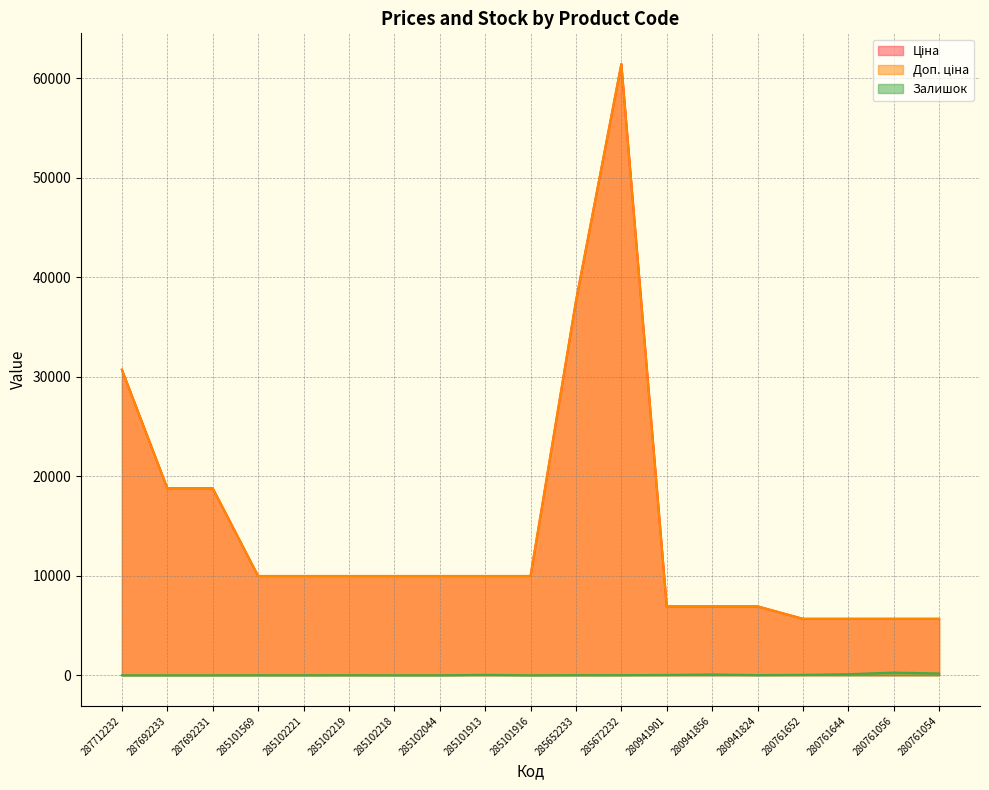

What is the average value of the Залишок series?

43.7